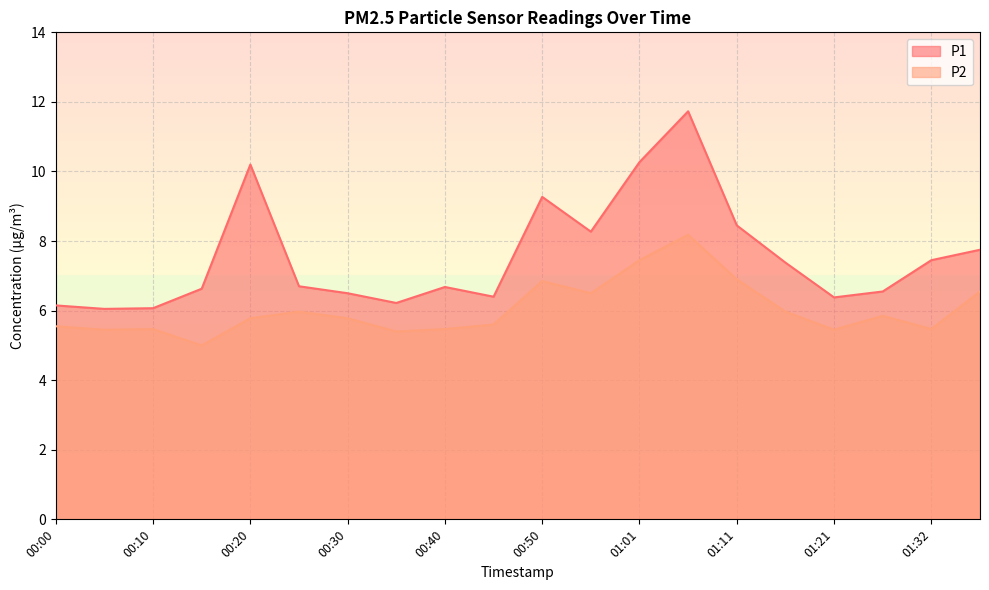

At which category does P2 reach its first local peak?

00:10